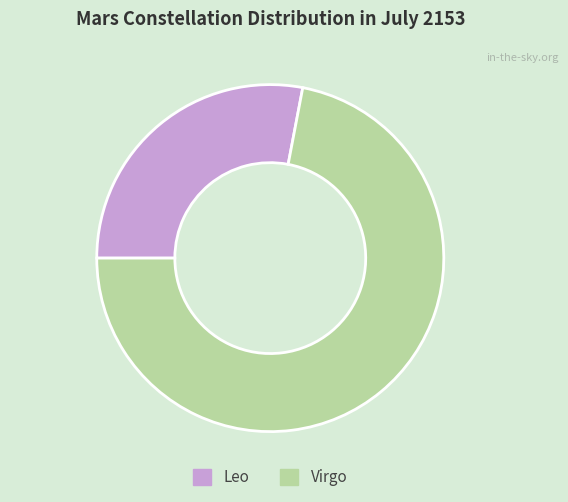

Between Leo and Virgo, which is larger?

Virgo